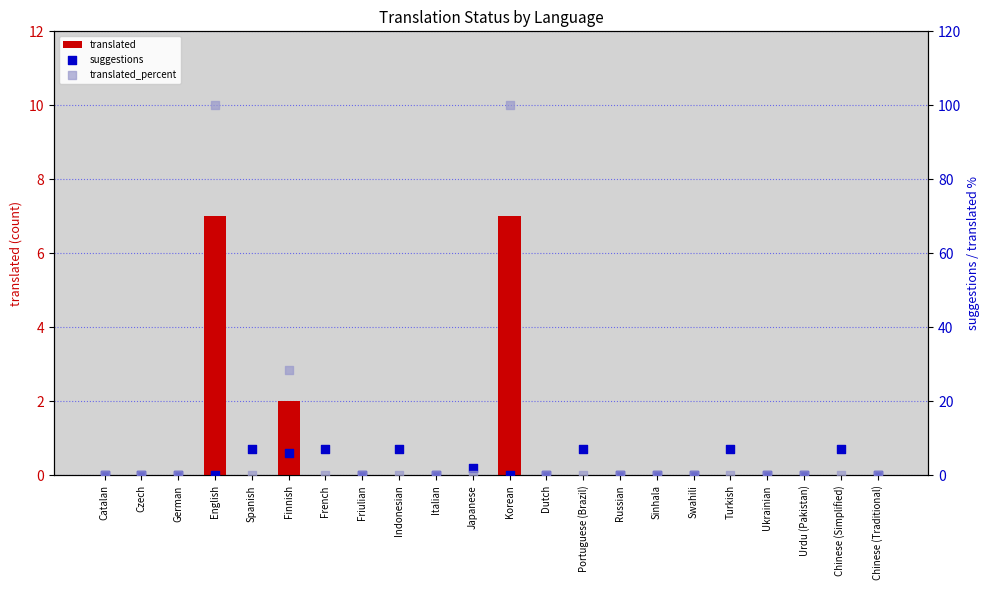

At which category is the sum across all series the highest?

English